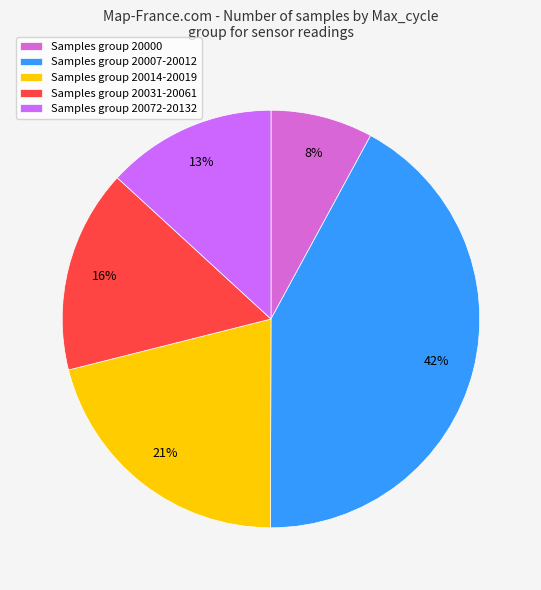

Does any single category account for the majority?

No